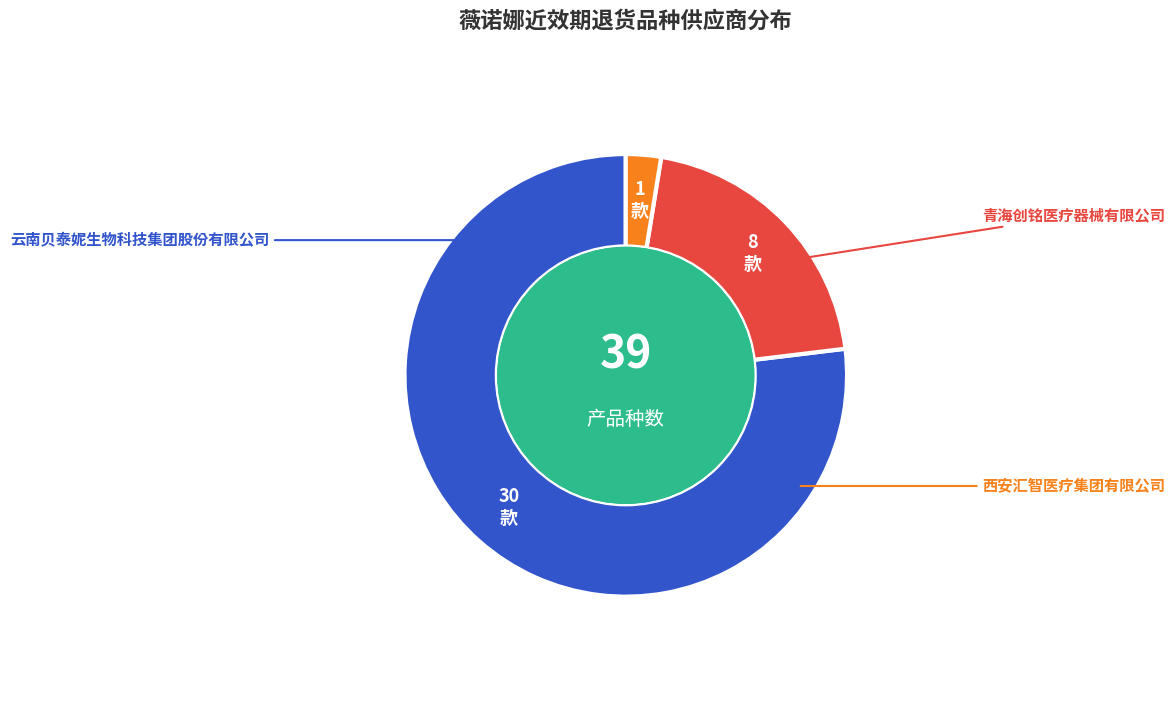

Is there any slice that represents more than half of the pie?

Yes